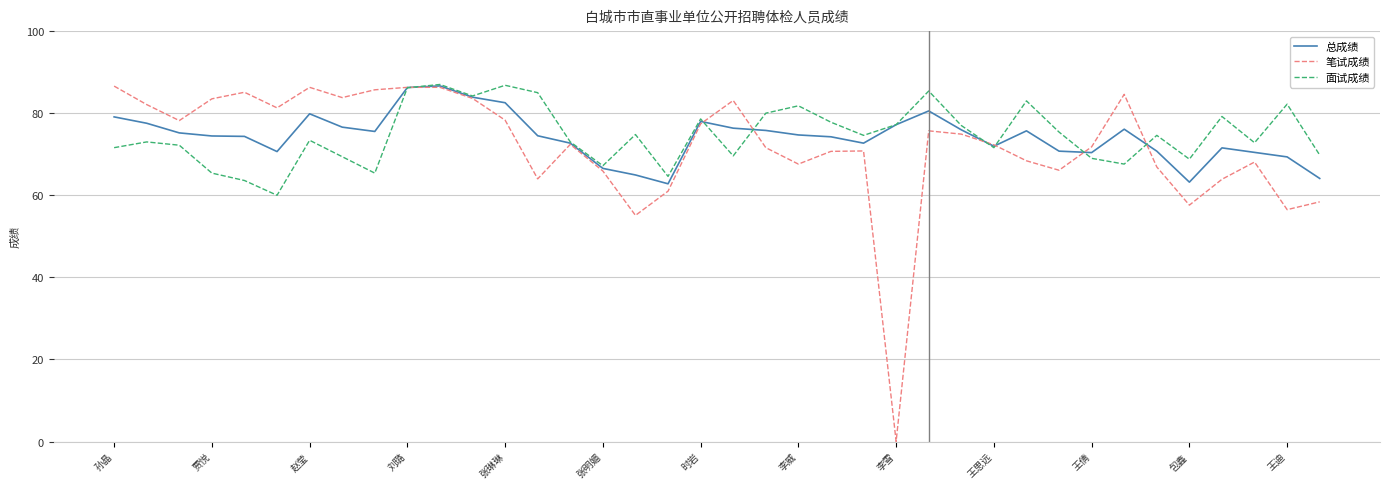

How many distinct data groups are displayed?

3